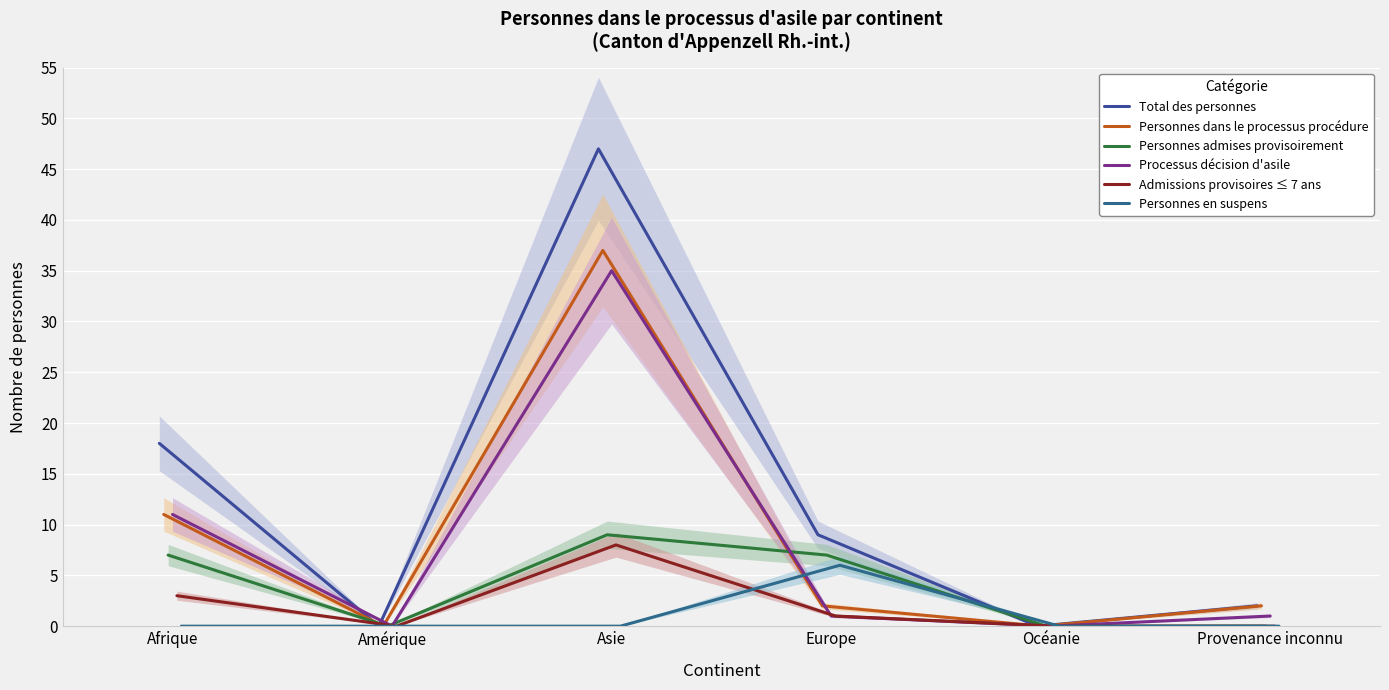

Rank the series at Amérique from highest to lowest value.

Total des personnes, Personnes dans le processus procédure, Personnes admises provisoirement, Processus décision d'asile, Admissions provisoires ≤ 7 ans, Personnes en suspens